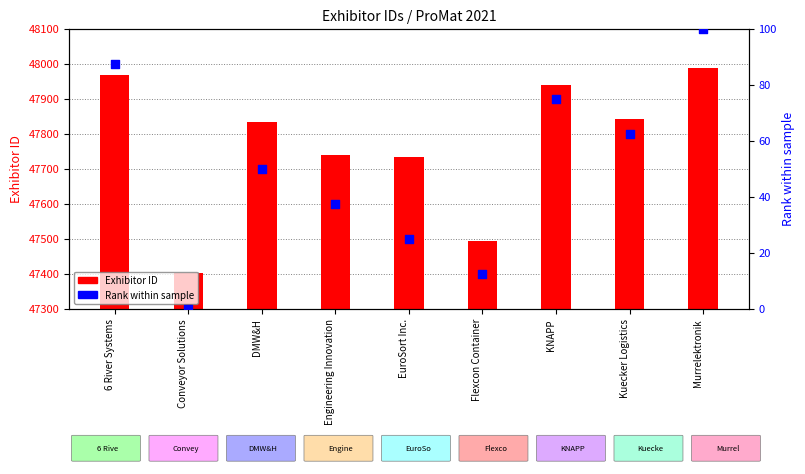

At which category is the sum across all series the highest?

Murrelektronik